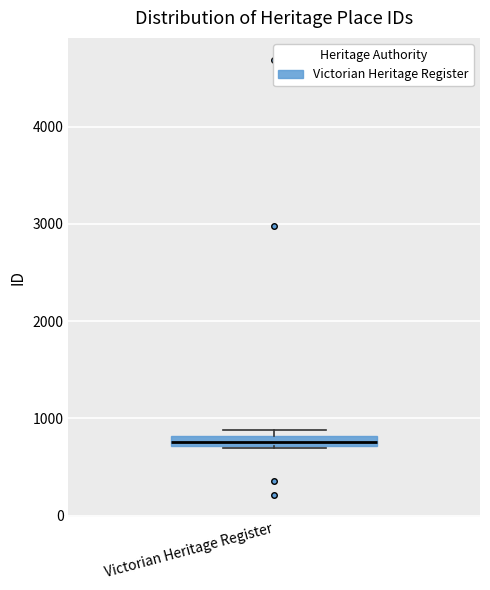

Where is the lower edge of the box for Victorian Heritage Register on the y-axis? The values are not printed on the chart, so give them approximately, as read against the axis.

700